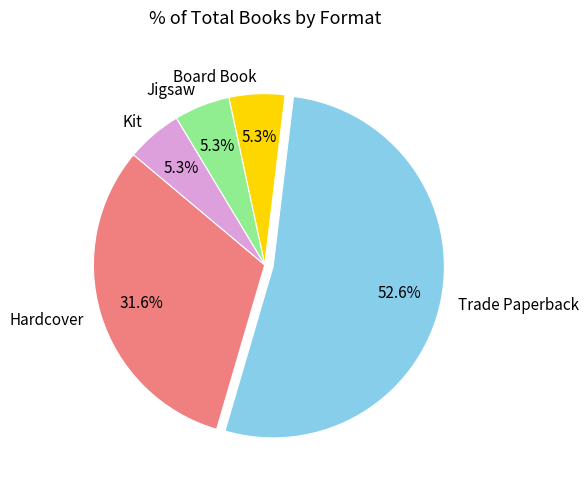

To the nearest percent, what is the difference between the largest and smallest slice percentages?

47%